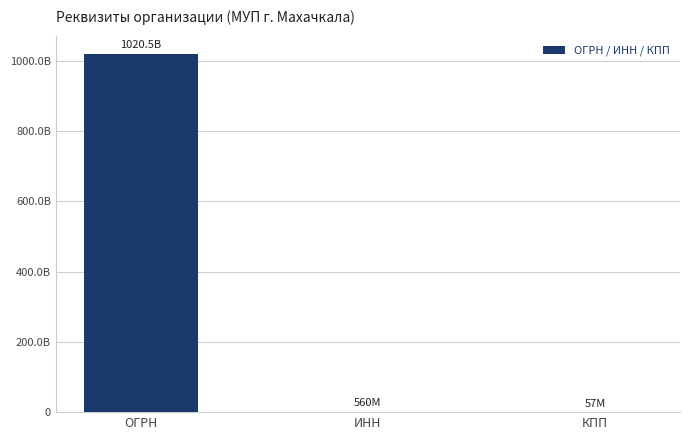

Which has a higher value, ИНН or ОГРН?

ОГРН